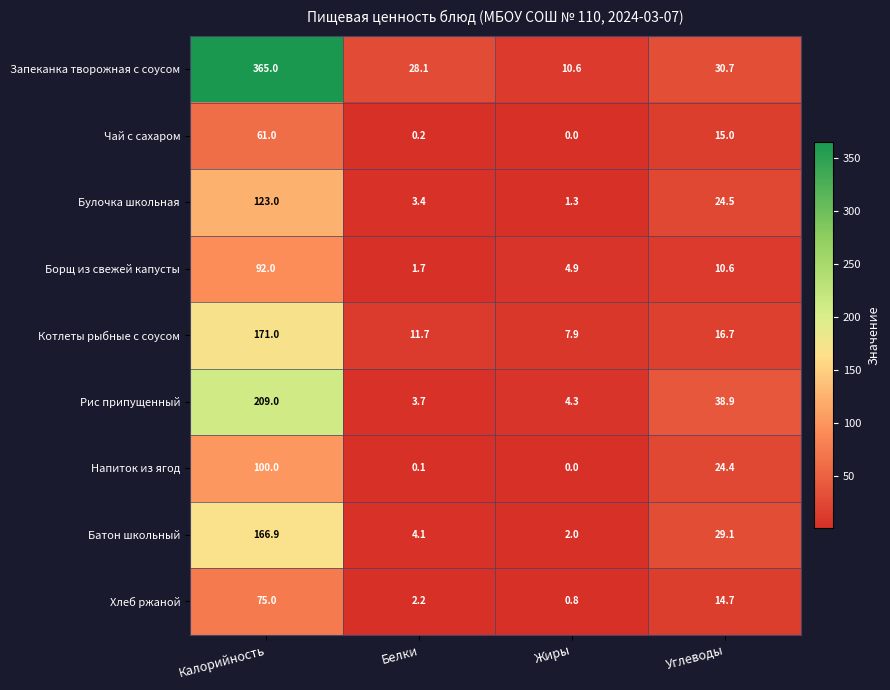

The value of Запеканка творожная с соусом at Жиры is 10.6. True or false?

True